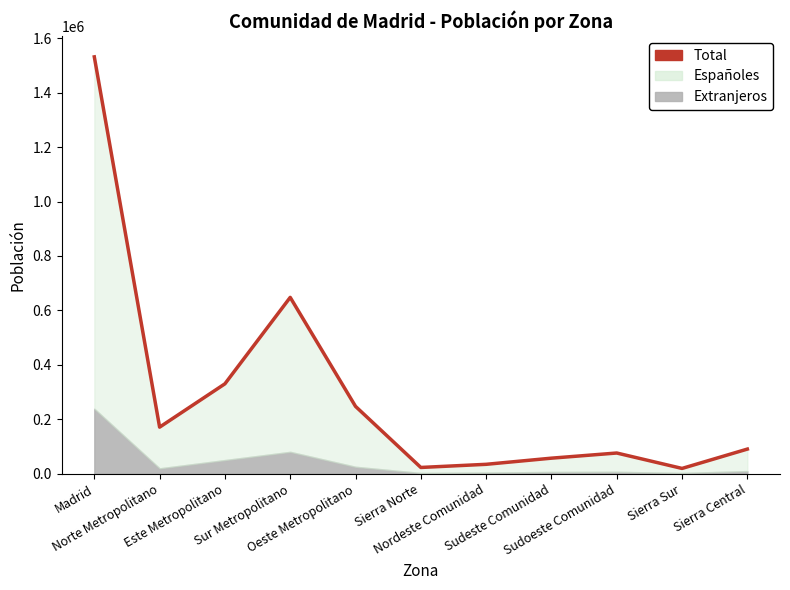

Where is the first local minimum?

Norte Metropolitano